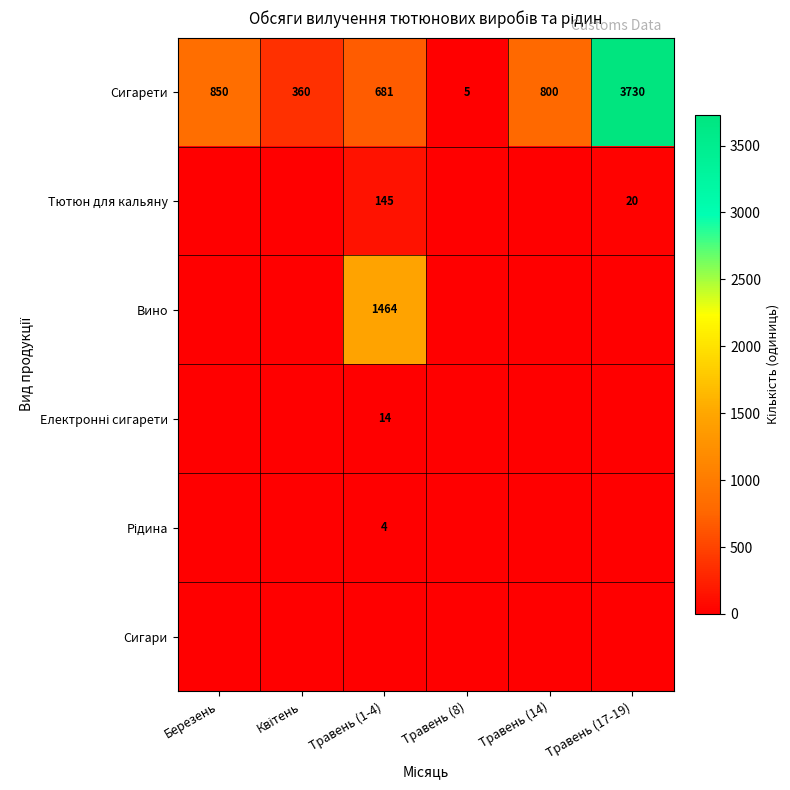

What is the minimum value for Сигарети?

5